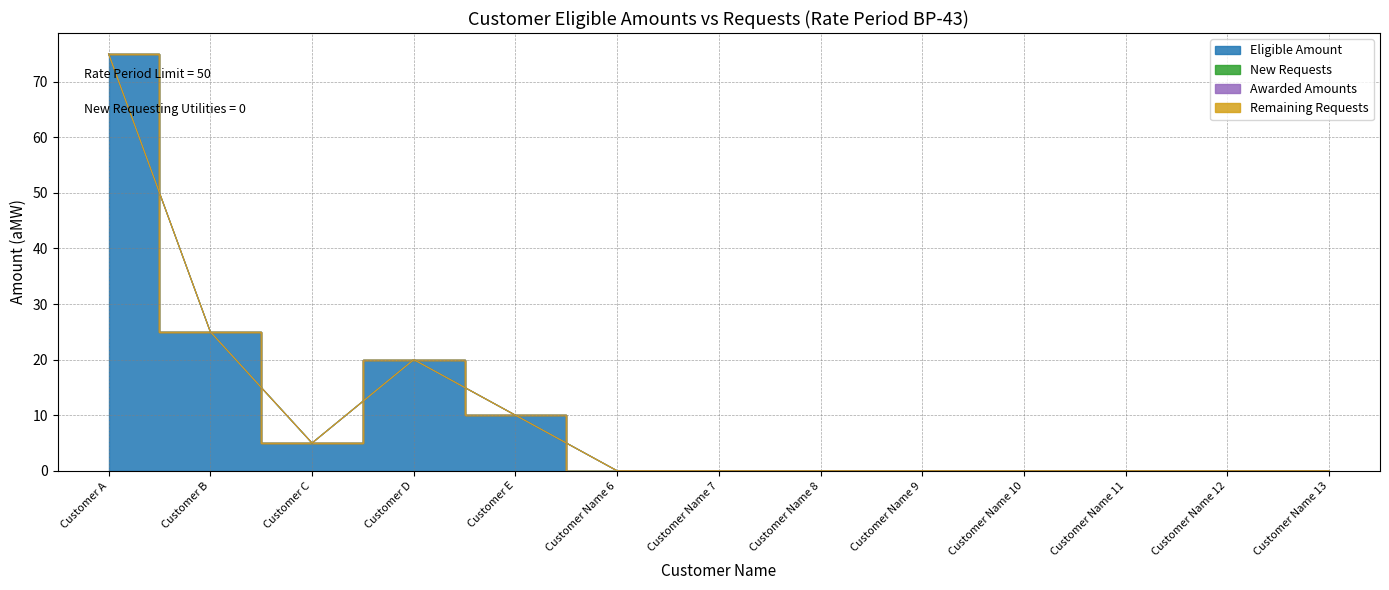

True or false: New Requests and Remaining Requests intersect in this chart.

False